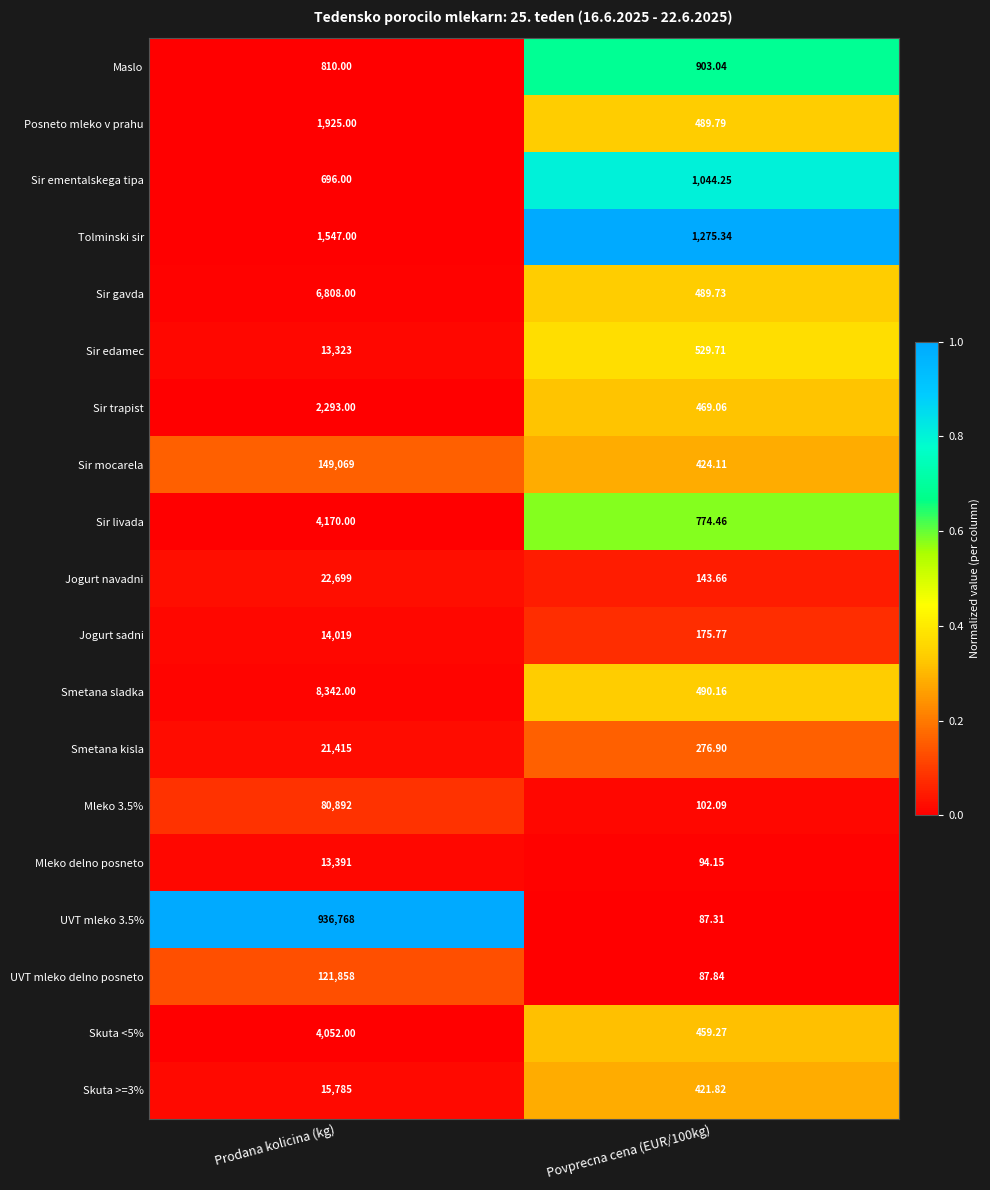

Which category has the highest value in the Mleko 3.5% series?

Prodana kolicina (kg)